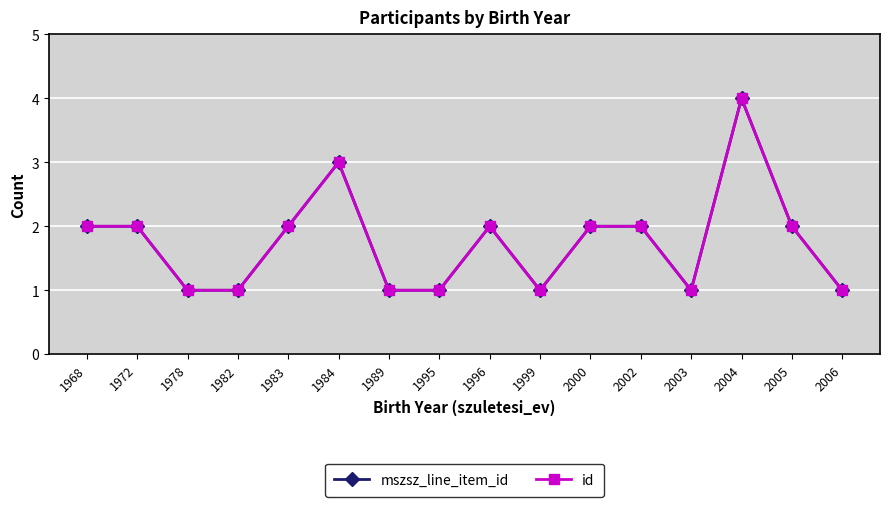

Does the chart have visible grid lines?

Yes